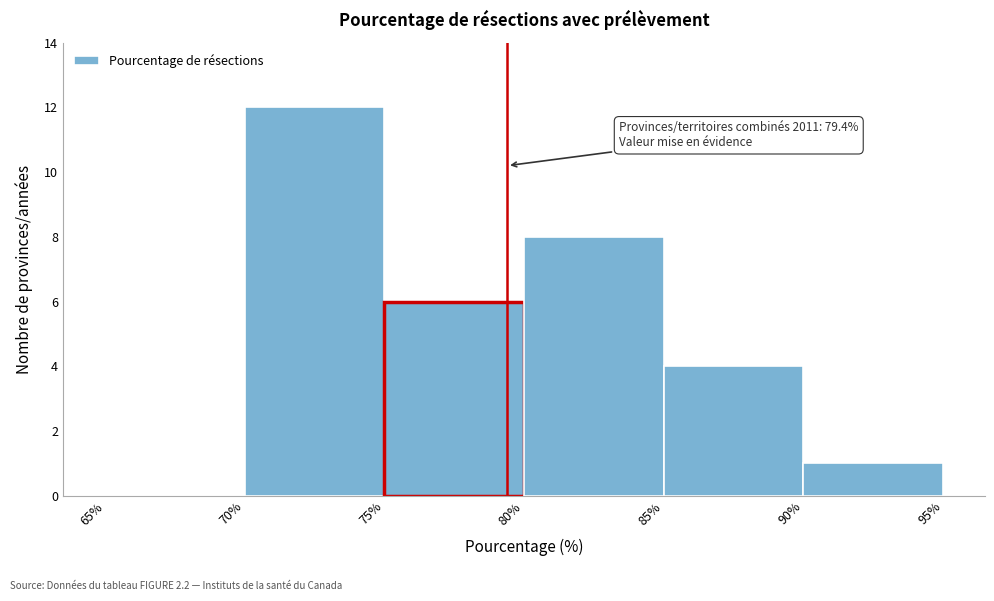

Over which range of the x-axis is the bar tallest?

70% to 75%